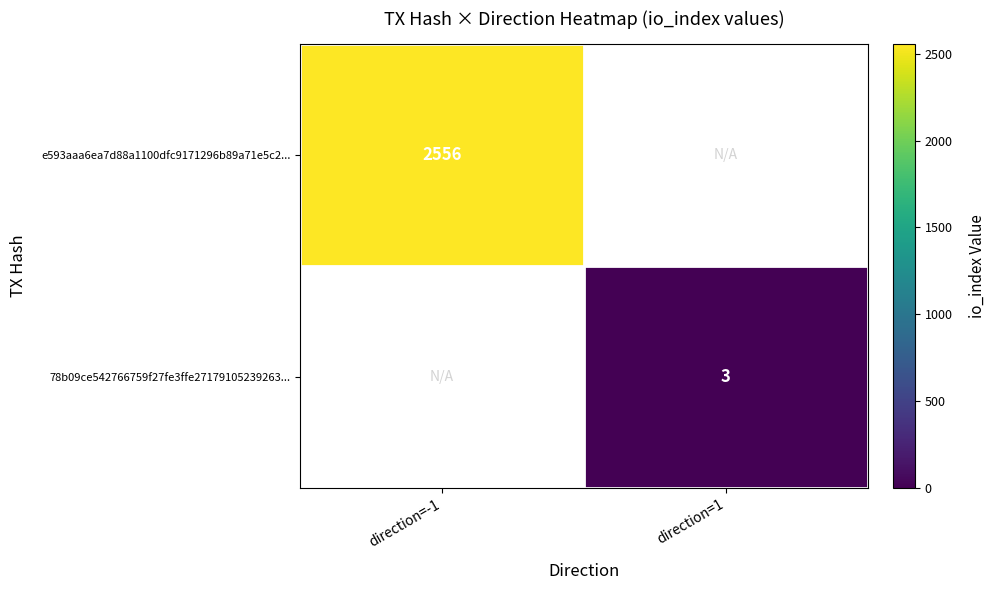

At how many categories does at least one series exceed 129?

1